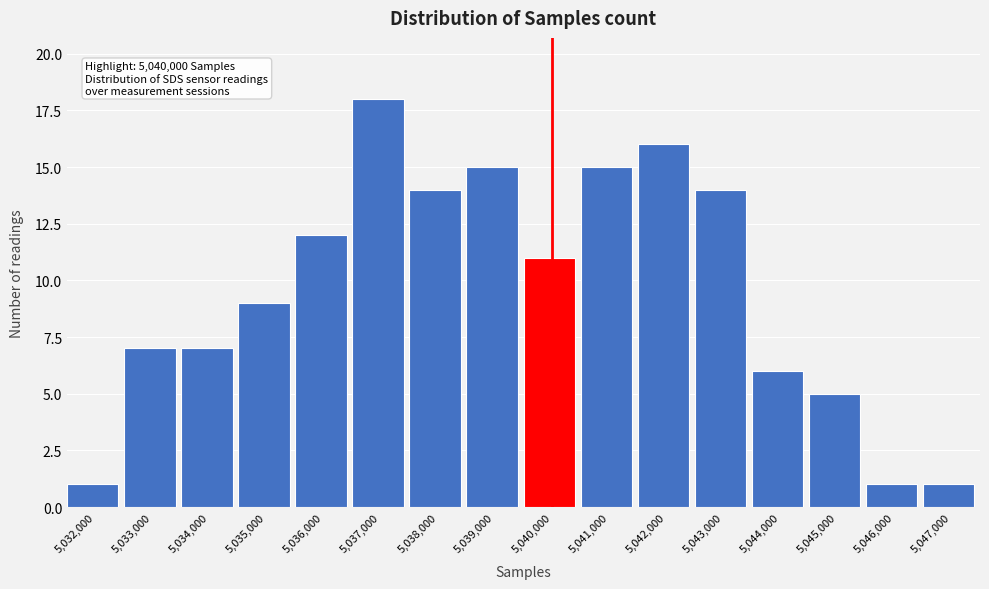

Reading left to right, what are all the values shown in this chart?

1	7	7	9	12	18	14	15	11	15	16	14	6	5	1	1